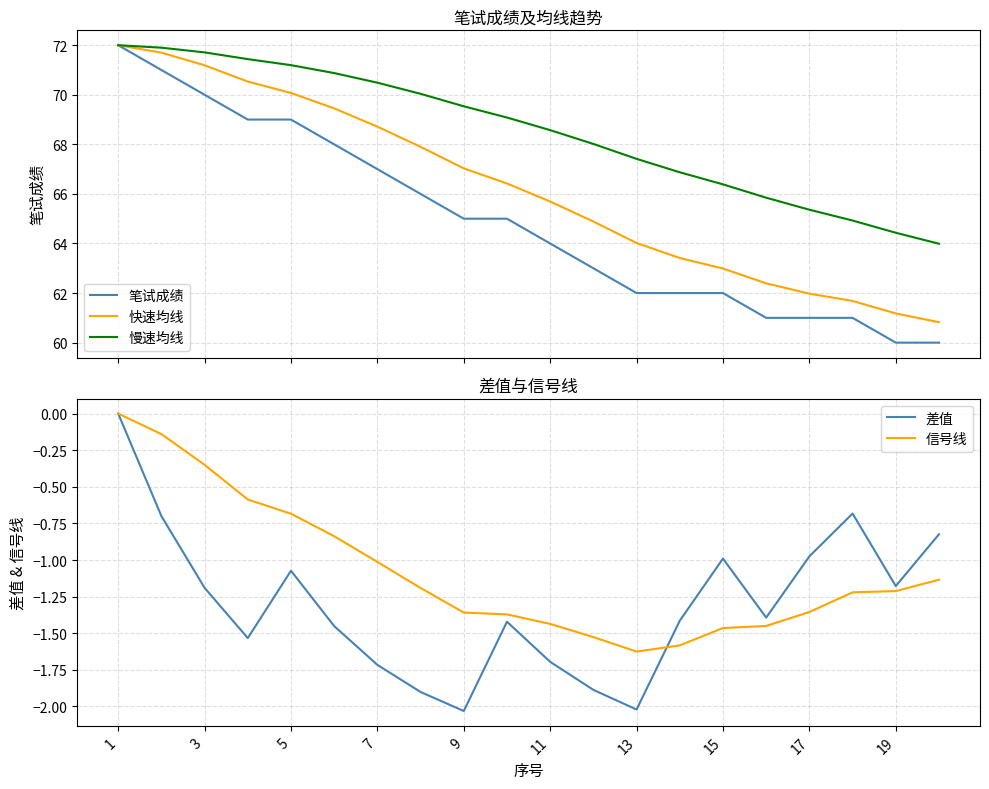

Where does the 快速均线 series first go above 66?

1